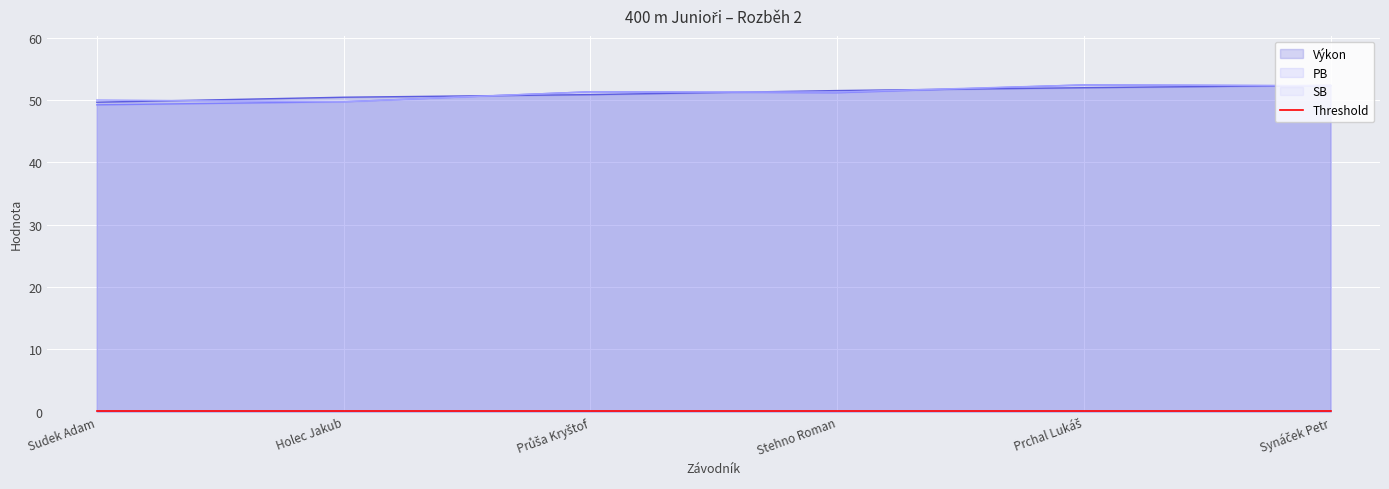

True or false: Výkon and PB intersect in this chart.

True